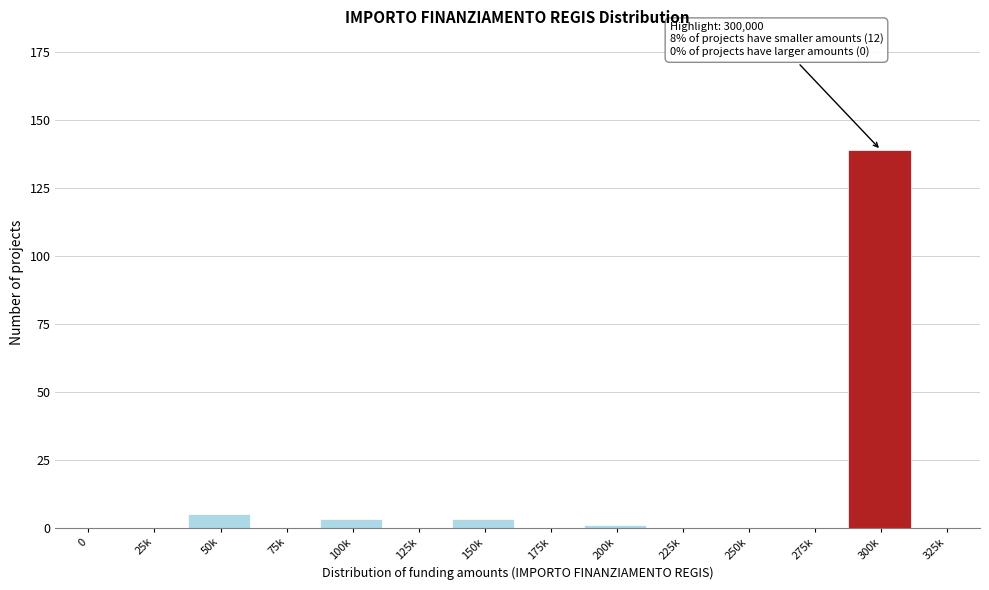

Reading right to left, transcribe all the data shown in this chart.

325k=0	300k=139	275k=0	250k=0	225k=0	200k=1	175k=0	150k=3	125k=0	100k=3	75k=0	50k=5	25k=0	0=0